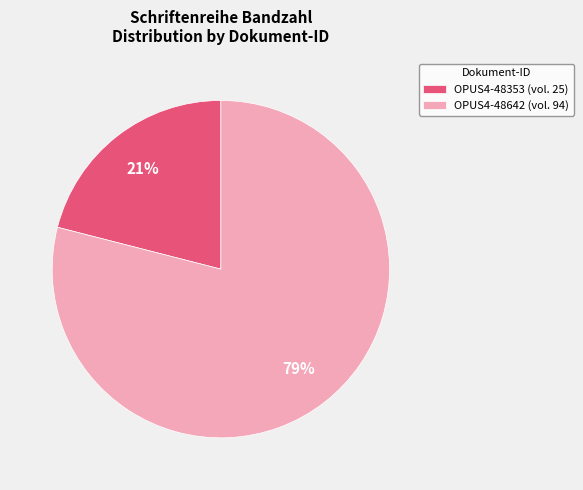

How many segments does this pie chart have?

2